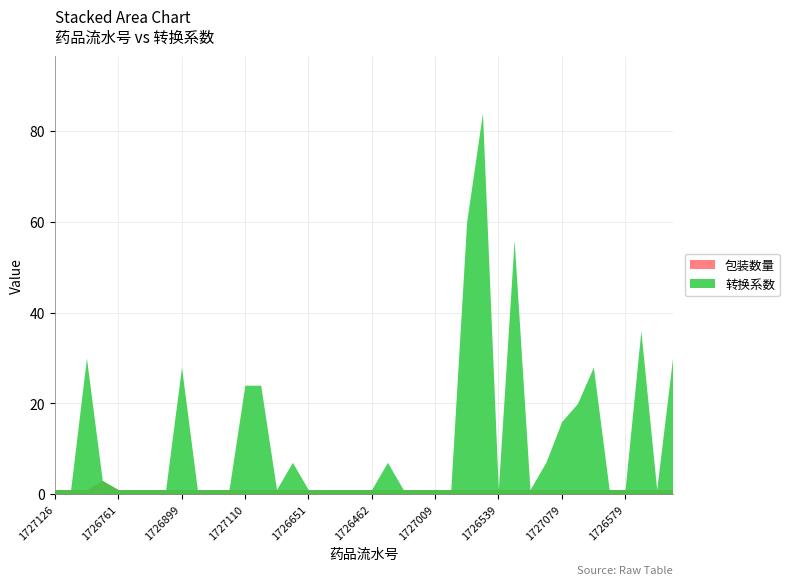

True or false: 转换系数 has a value of 84 at 1726530.

False